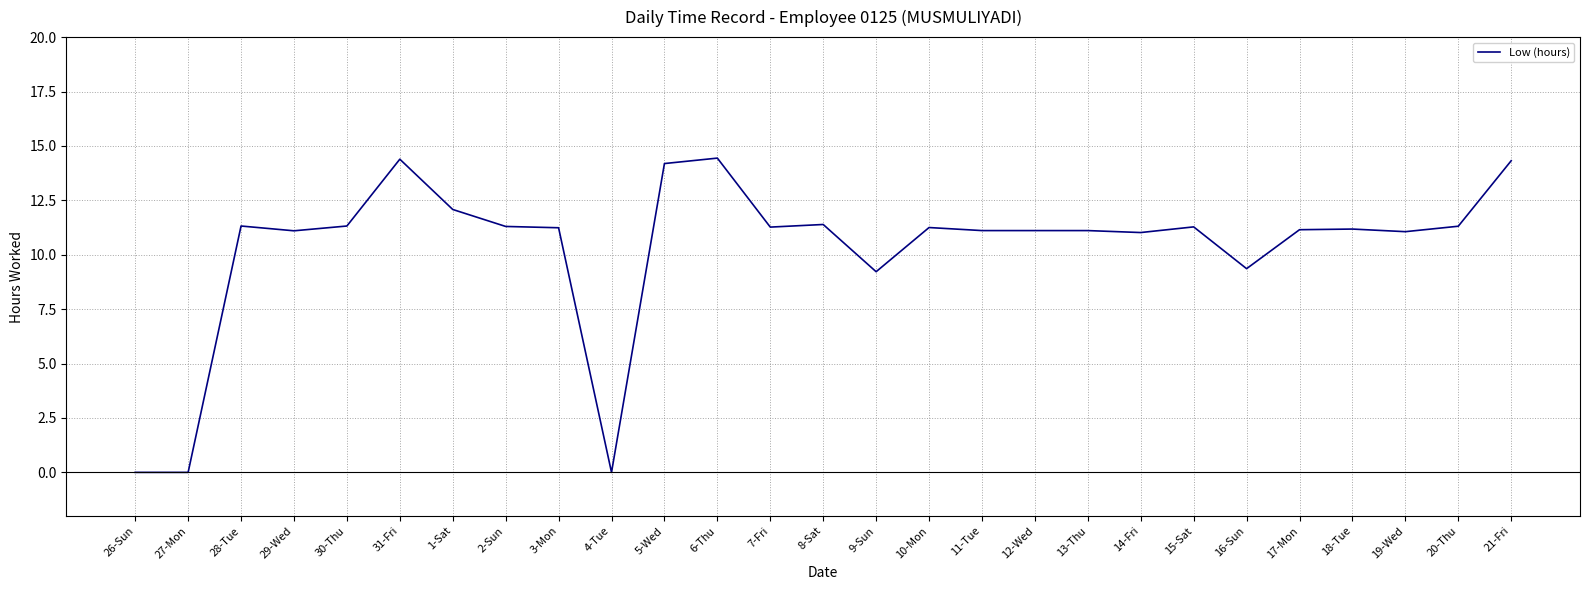

What is the change in value from 6-Thu to 18-Tue?

-3.3